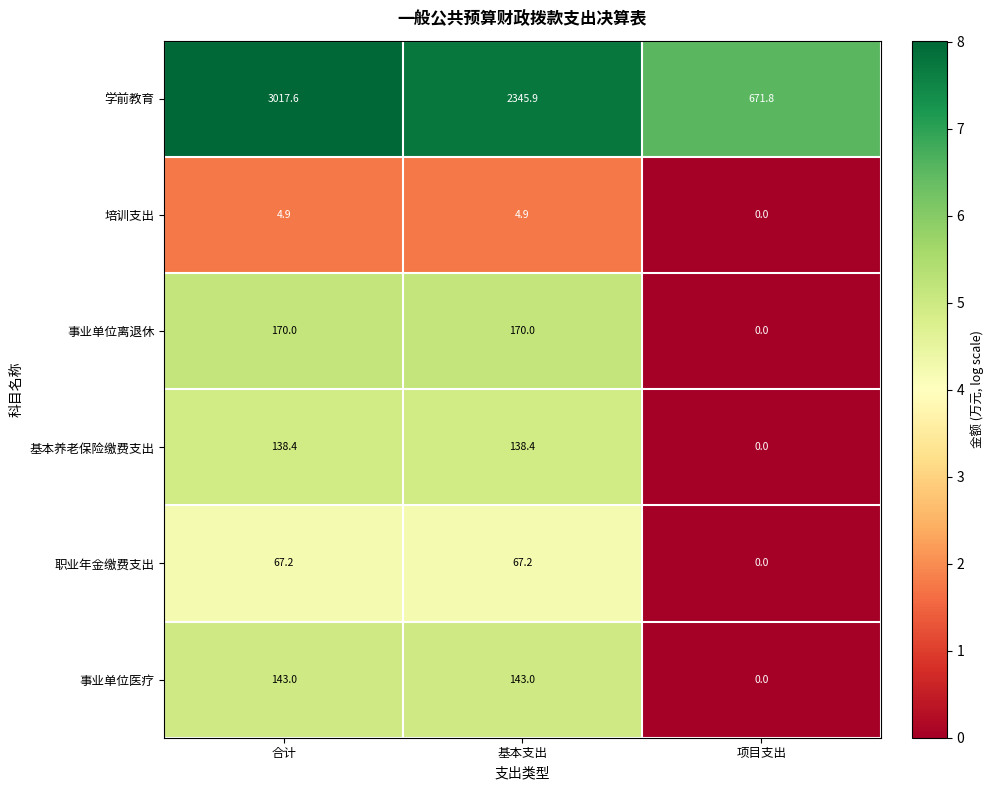

How many 事业单位医疗 values are between 0 and 143?

3